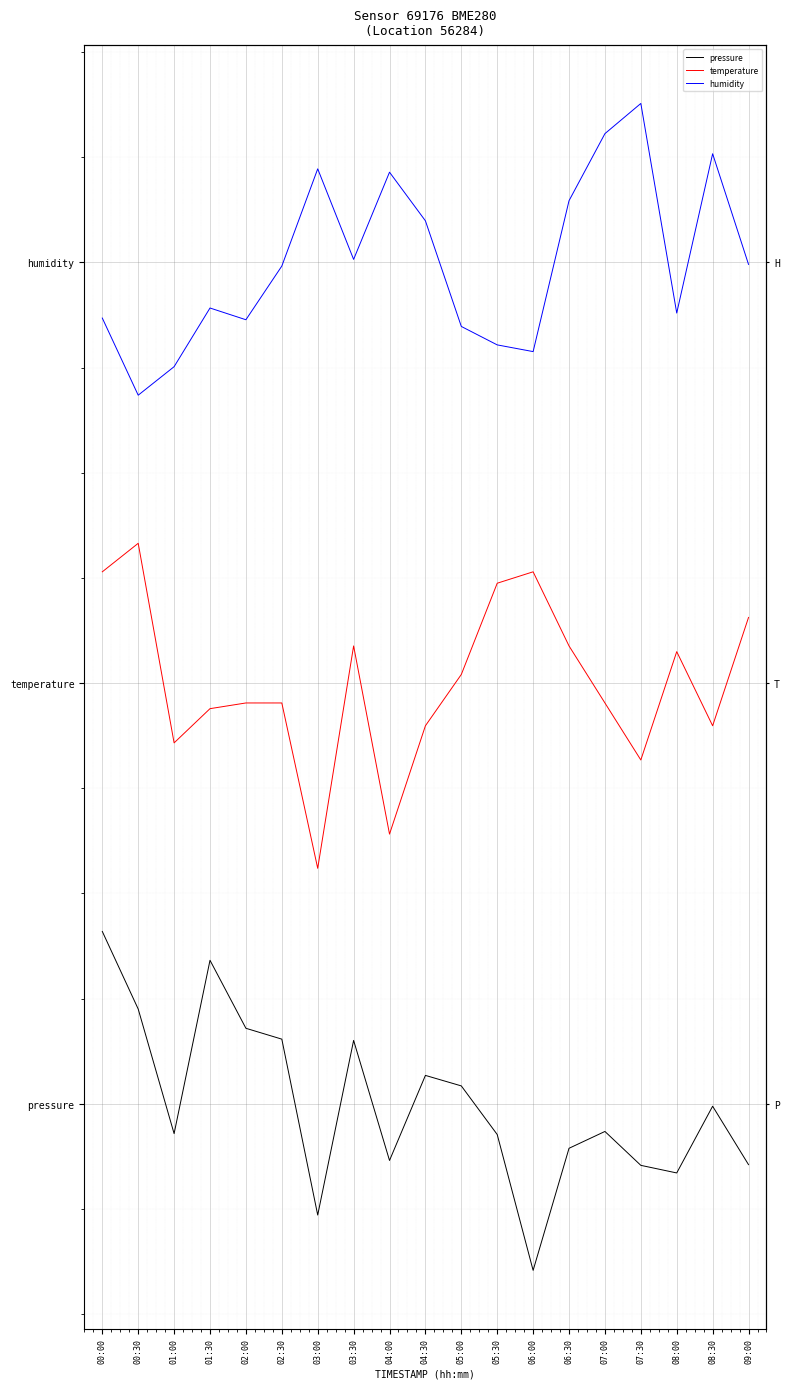

True or false: temperature has more than 2 points higher than both neighbors.

True